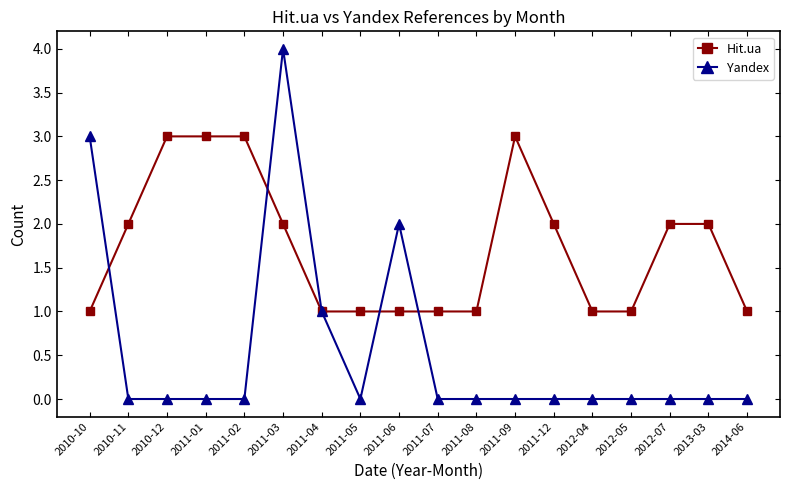

True or false: Yandex and Hit.ua cross at least once.

True